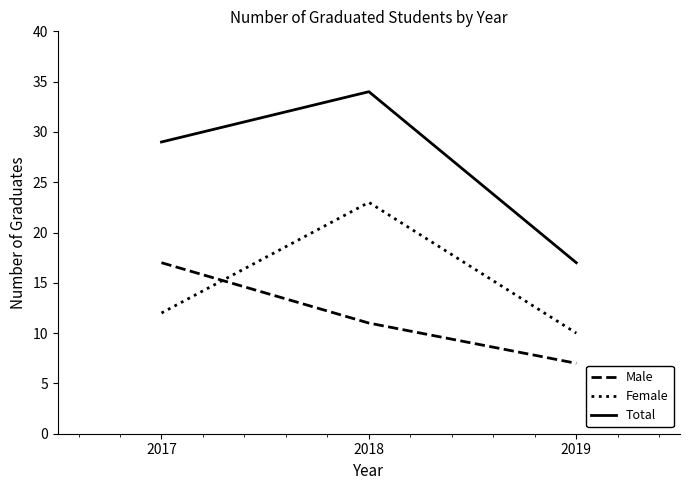

What is the difference between the second highest and minimum values in the Male series?

4